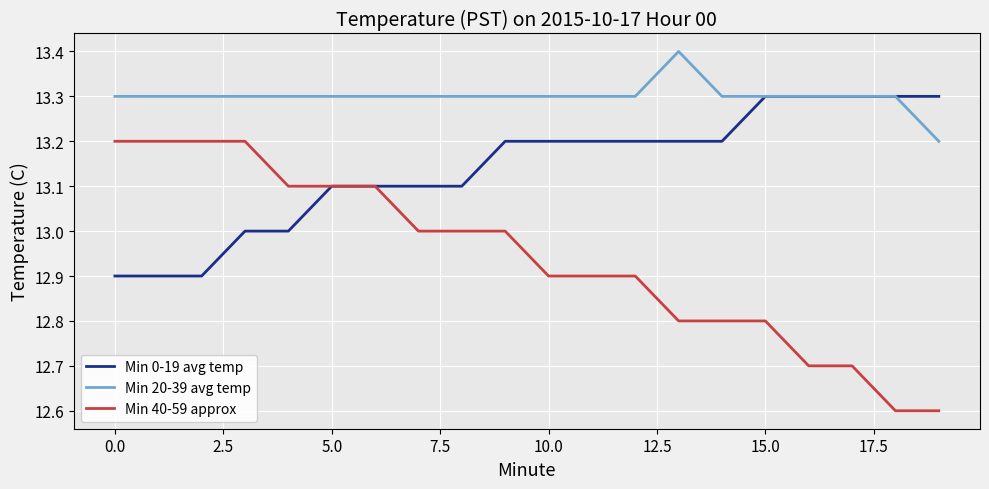

How many lines are shown in the chart?

3